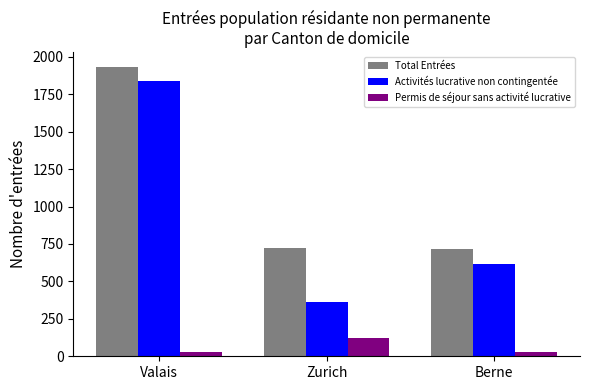

List the series in order of their overall mean, highest first.

Total Entrées, Activités lucrative non contingentée, Permis de séjour sans activité lucrative